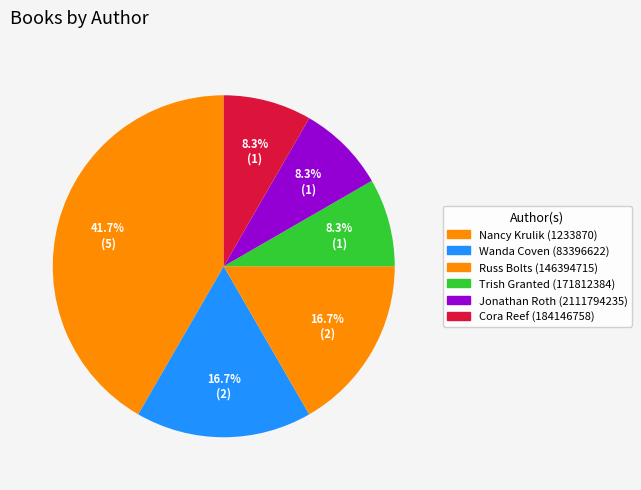

To the nearest percent, what portion does Wanda Coven (83396622) represent?

17%